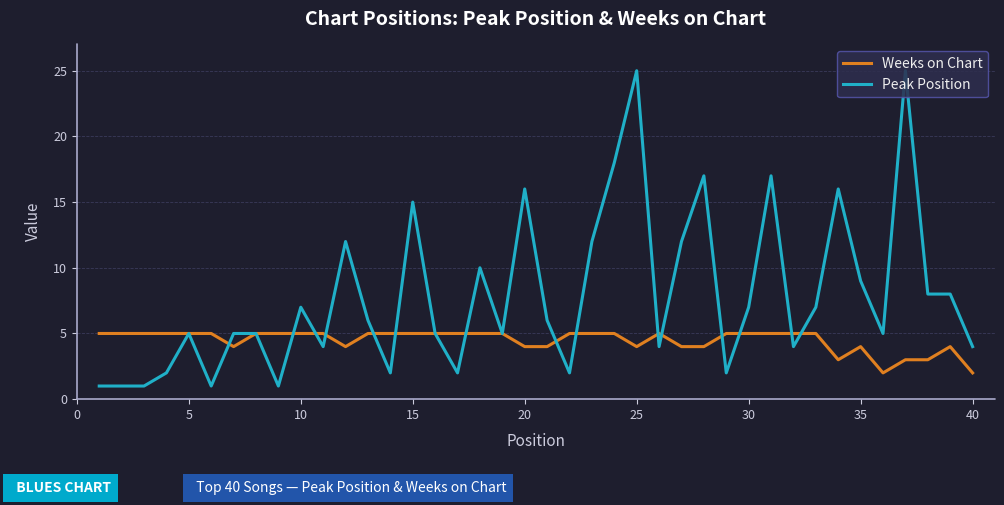

How many lines are shown in the chart?

2